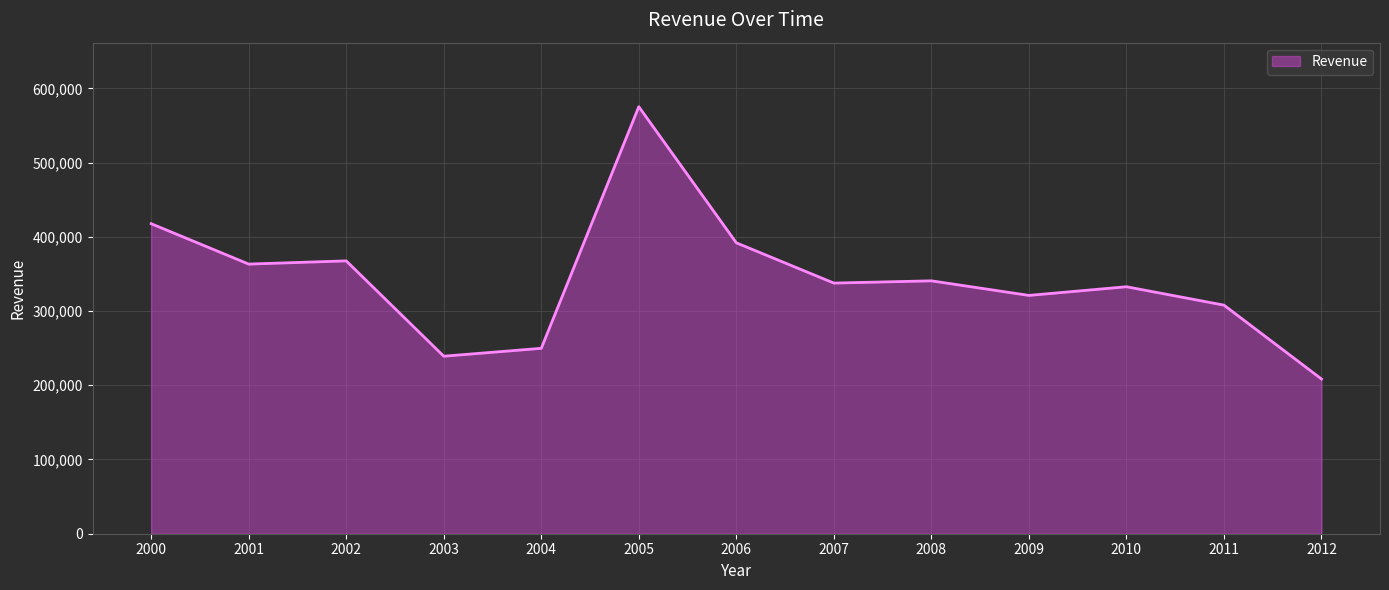

Which category has the highest value across all series?

2005